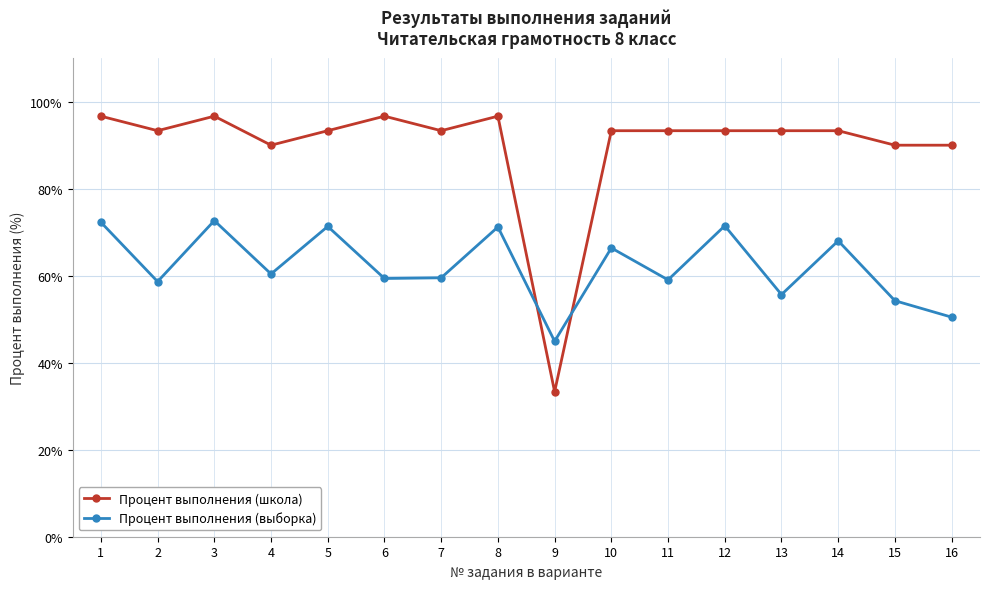

Rank the series by their average value, from lowest to highest.

Процент выполнения (выборка), Процент выполнения (школа)